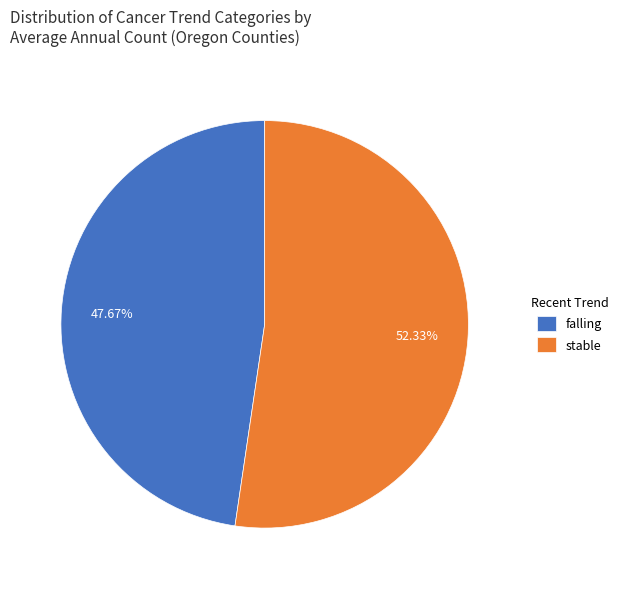

What is the ratio of the value at falling to the value at stable?

0.9